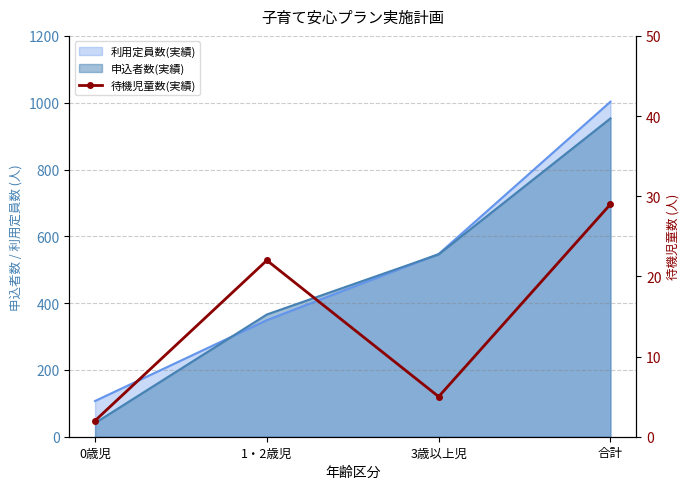

How many values are below 22?

2